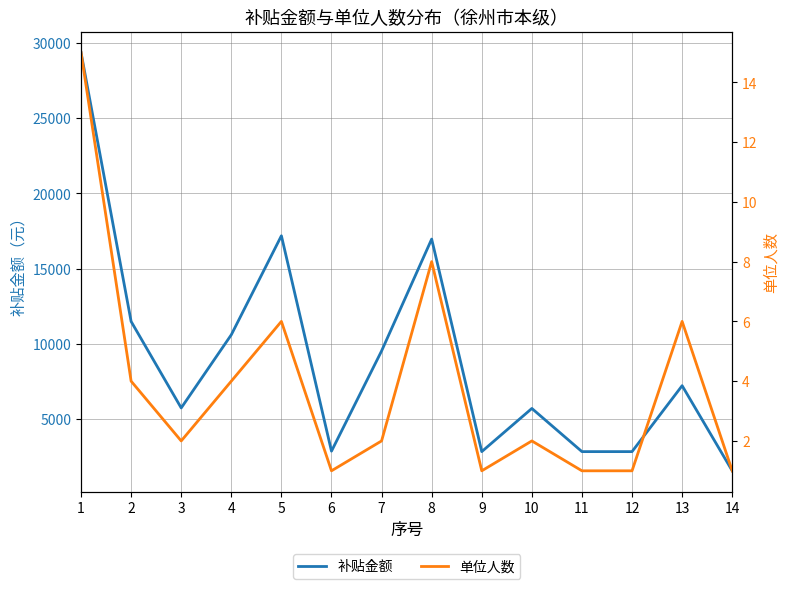

What is the difference between the maximum and second lowest values in the 单位人数 series?

14.0